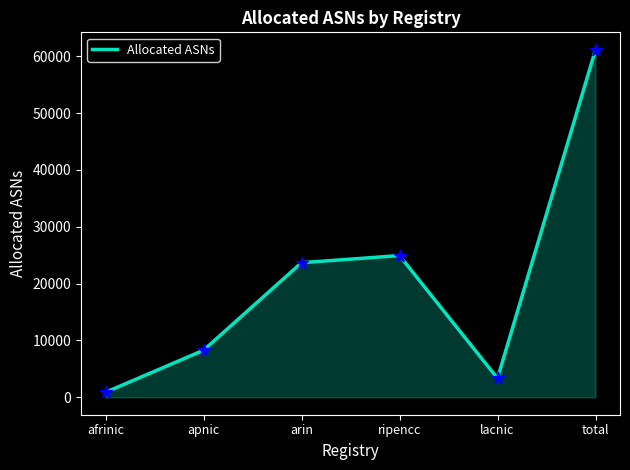

What is the change in value from arin to lacnic?

-20334